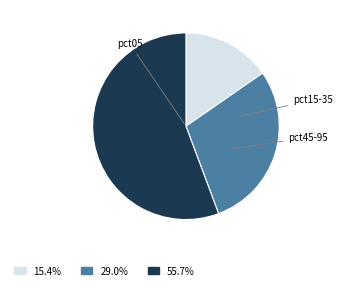

Is there a majority slice in this chart?

Yes